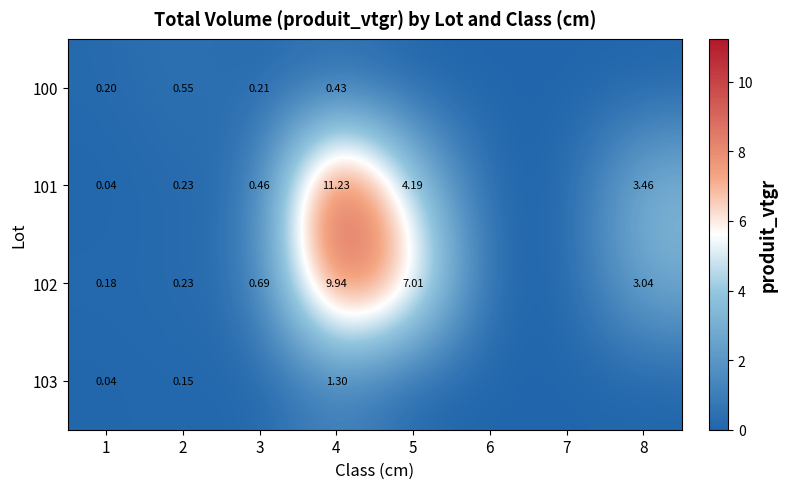

Is the value of 101 at 5 greater than the value of 102 at 8?

Yes